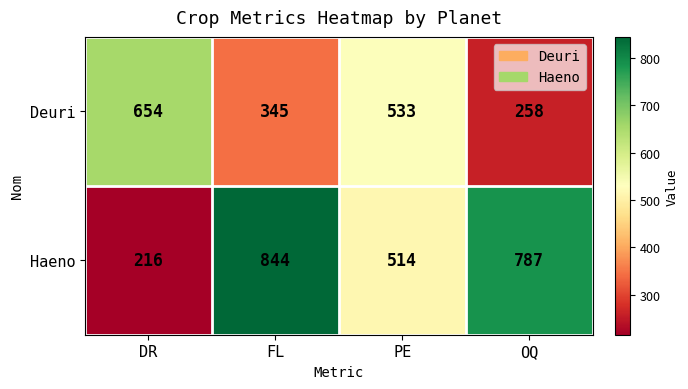

How many series are shown in this chart?

2